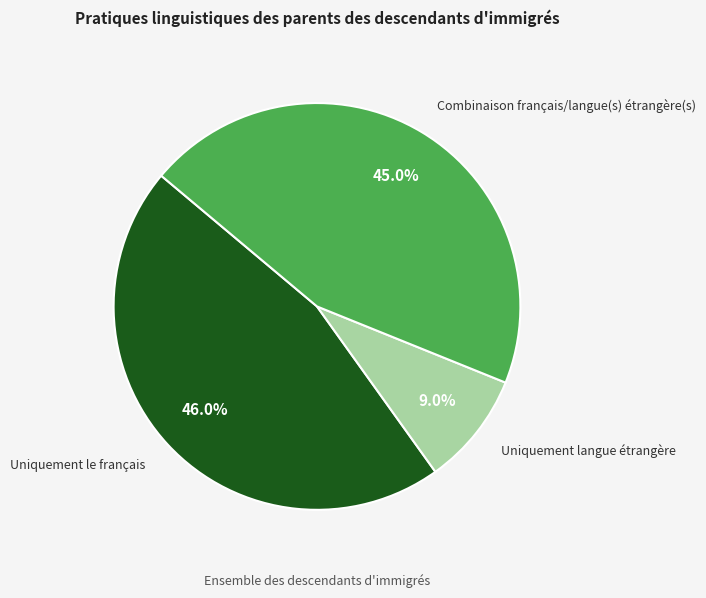

What percentage is NOT represented by Uniquement langue étrangère?

91.0%